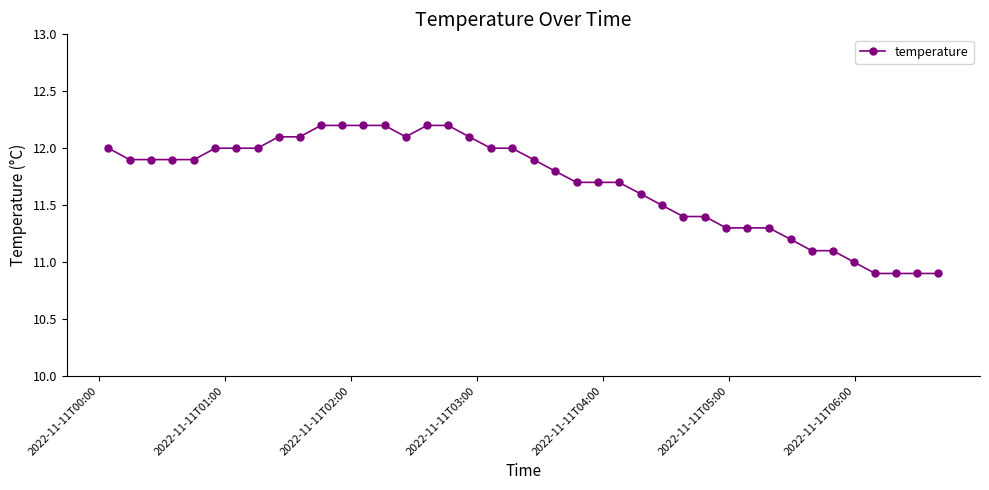

What is the maximum value shown in the chart?

12.2